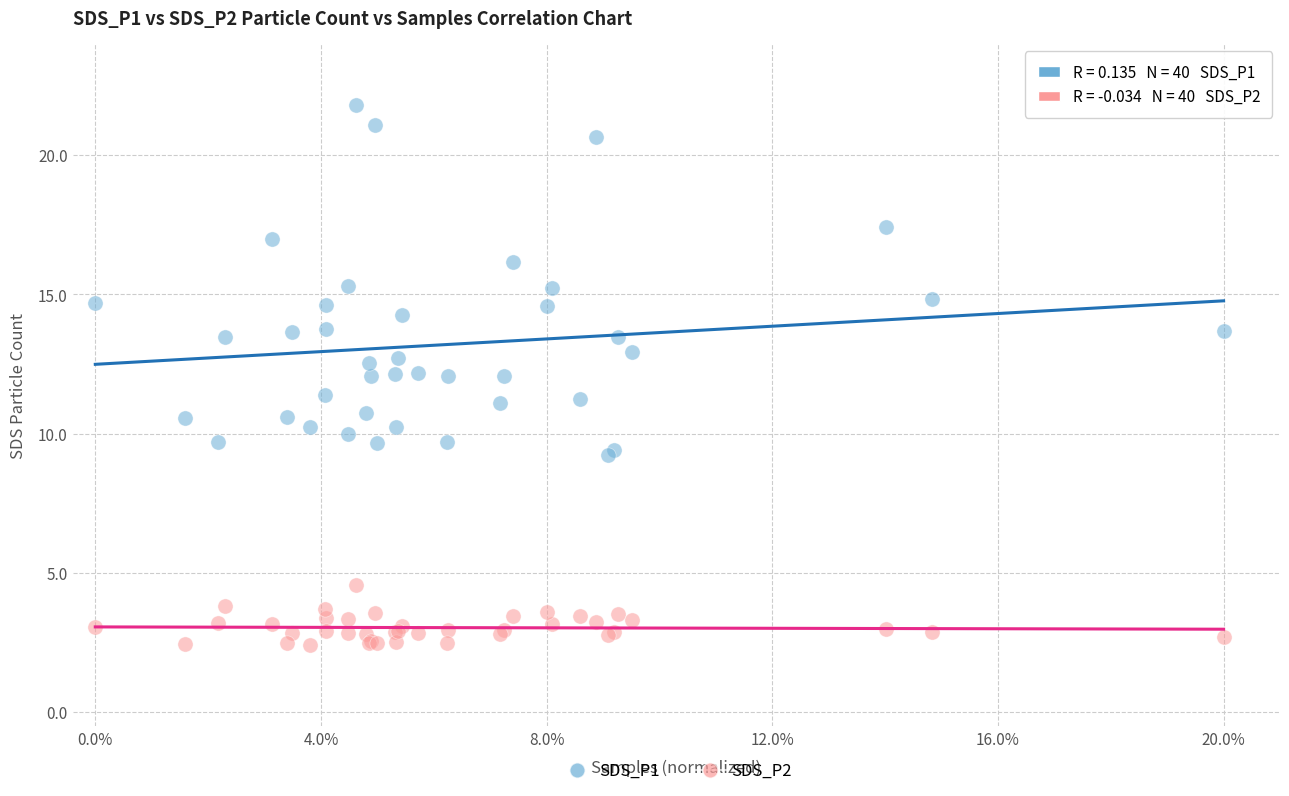

Which series reaches the maximum Y coordinate?

SDS_P1